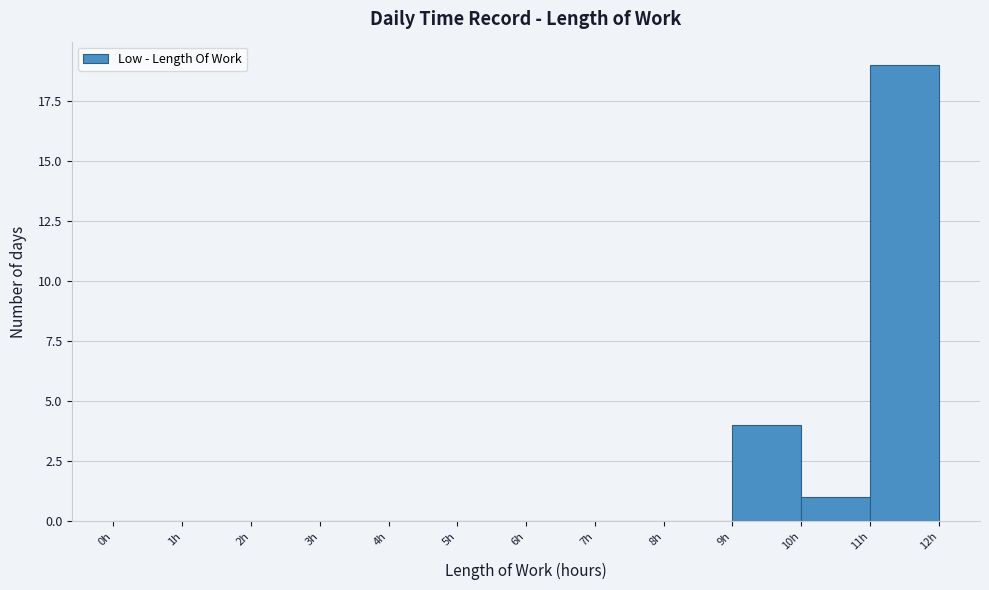

How tall is the bar that spans 11 to 12 on the x-axis? The values are not printed on the chart, so give them approximately, as read against the axis.

19